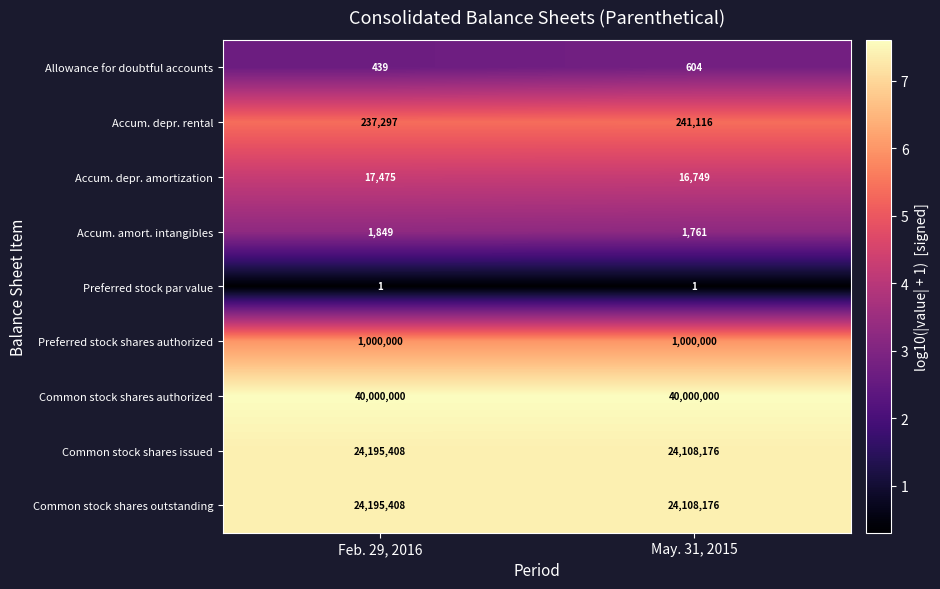

Reading right to left, extract all data points from this chart.

Allowance for doubtful accounts: May. 31, 2015=604	Feb. 29, 2016=439
Accum. depr. rental: May. 31, 2015=241116	Feb. 29, 2016=237297
Accum. depr. amortization: May. 31, 2015=16749	Feb. 29, 2016=17475
Accum. amort. intangibles: May. 31, 2015=1761	Feb. 29, 2016=1849
Preferred stock par value: May. 31, 2015=1	Feb. 29, 2016=1
Preferred stock shares authorized: May. 31, 2015=1000000	Feb. 29, 2016=1000000
Common stock shares authorized: May. 31, 2015=40000000	Feb. 29, 2016=40000000
Common stock shares issued: May. 31, 2015=24108176	Feb. 29, 2016=24195408
Common stock shares outstanding: May. 31, 2015=24108176	Feb. 29, 2016=24195408